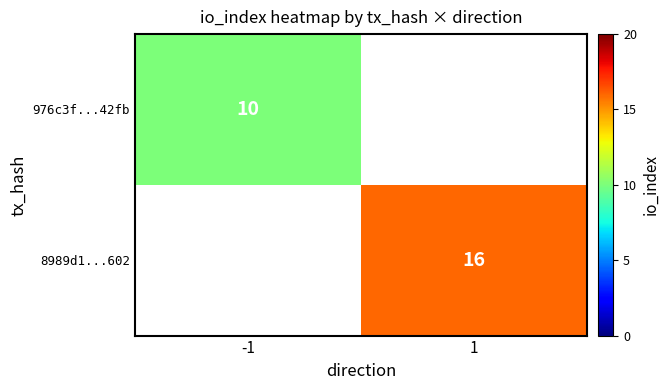

The 8989d1...602 series shows 16 at 1. True or false?

True